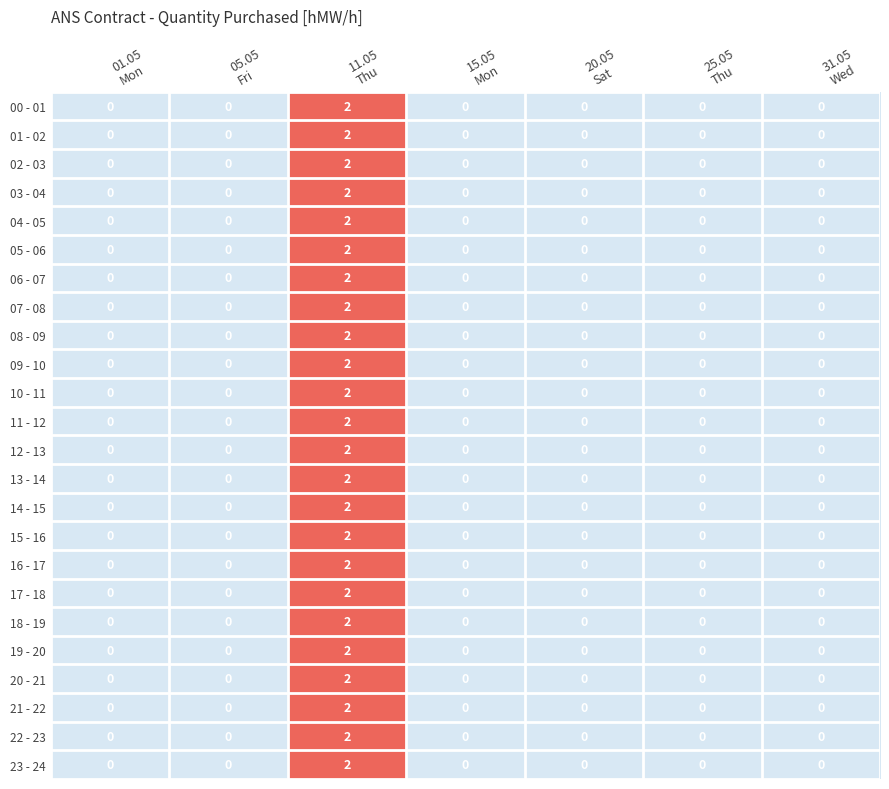

How many 03 - 04 values are between 0 and 1?

6